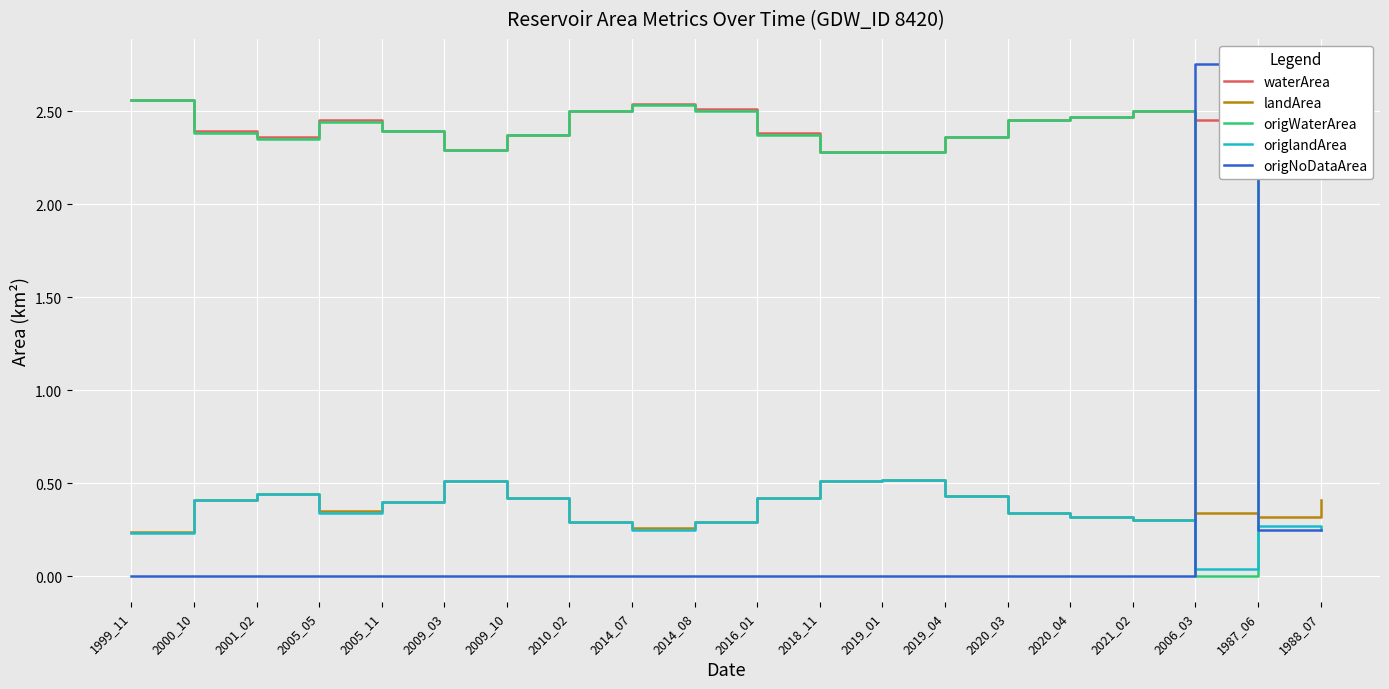

True or false: origlandArea and waterArea intersect in this chart.

False